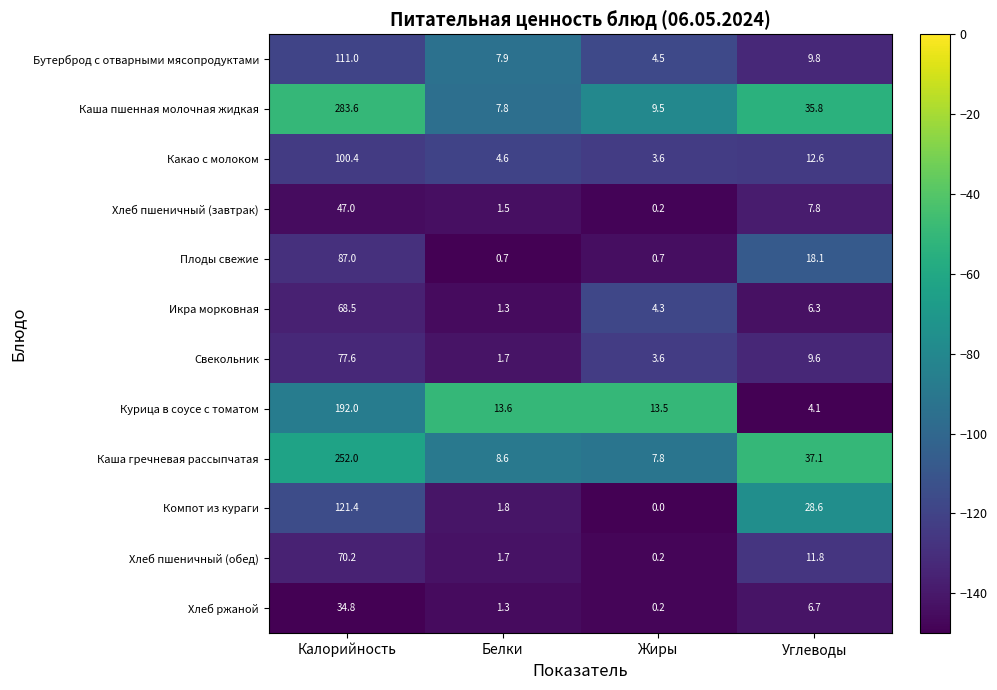

The Компот из кураги series shows 49.4 at Углеводы. True or false?

False